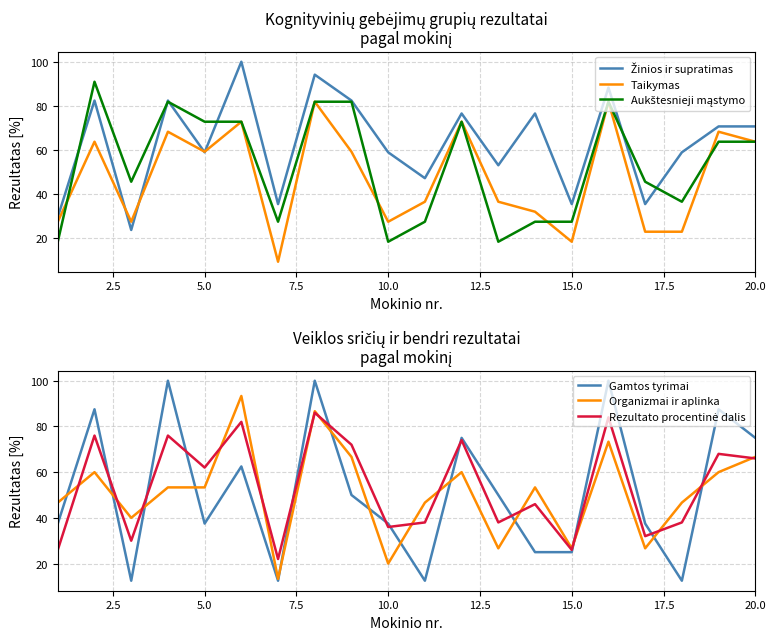

What is the highest value of the Taikymas series?

81.8